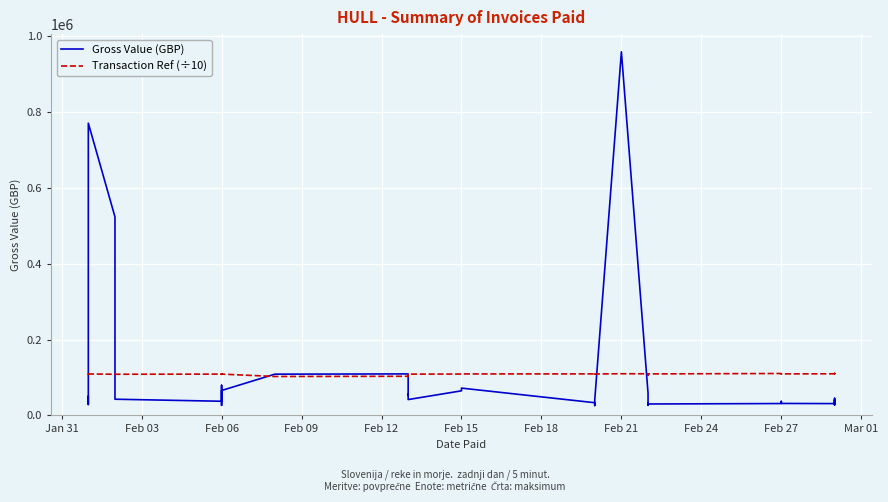

At which label does Gross Value (GBP) first exceed 41769?

Jan 31